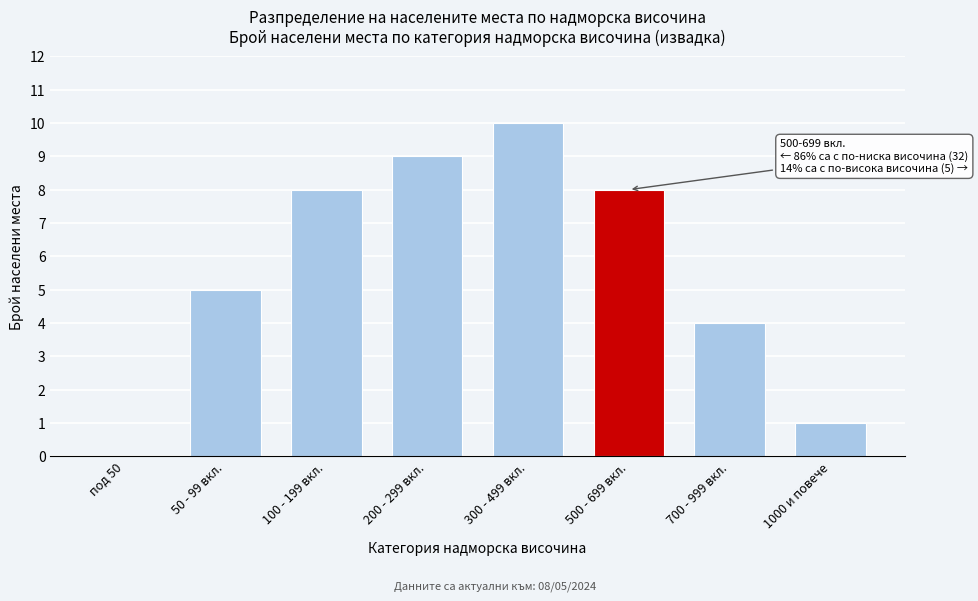

Reading left to right, extract all data points from this chart.

под 50=0	50 - 99 вкл.=5	100 - 199 вкл.=8	200 - 299 вкл.=9	300 - 499 вкл.=10	500 - 699 вкл.=8	700 - 999 вкл.=4	1000 и повече=1